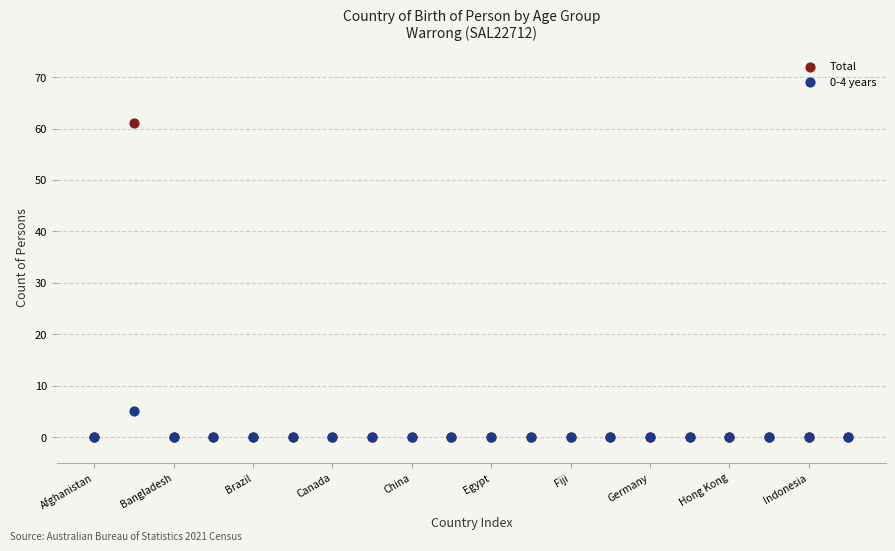

Across all series, what Y value is closest to 30?

5